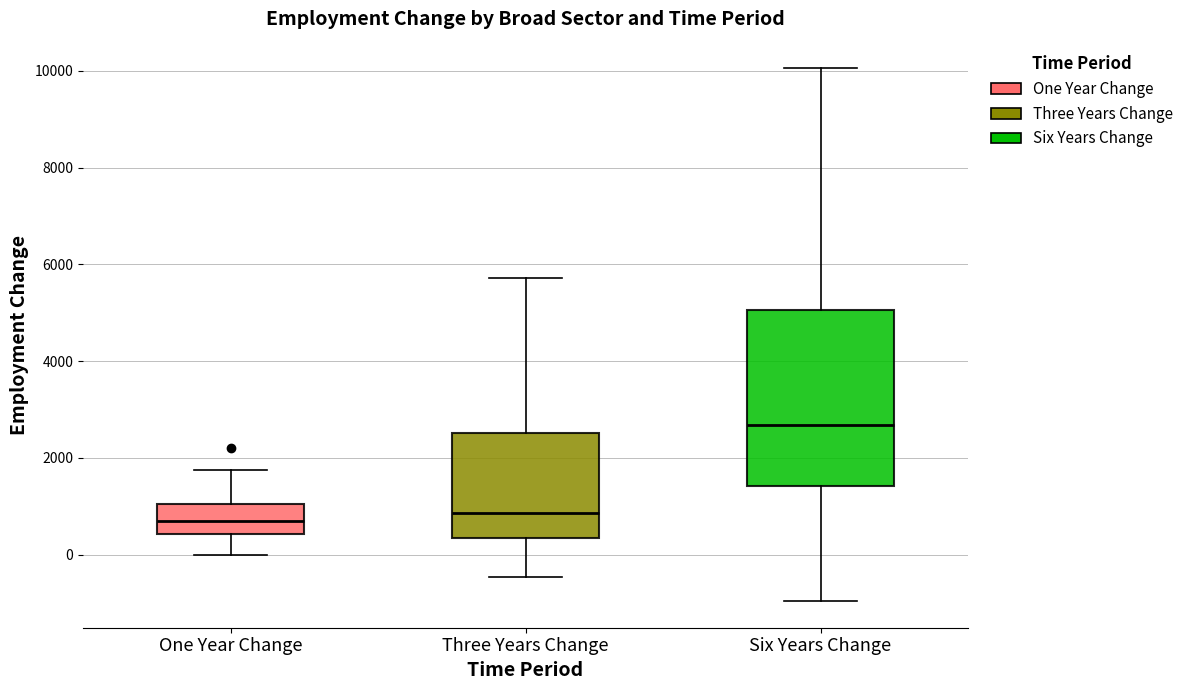

Which box is the tallest, from its lower edge to its upper edge?

Six Years Change